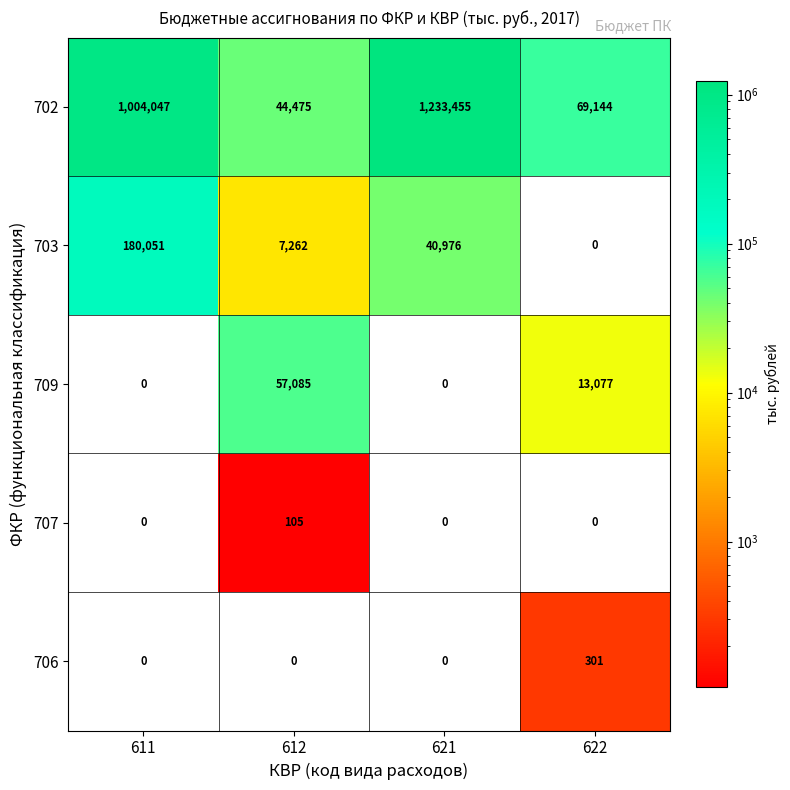

Is it true that 709 equals -21414 at 611?

False